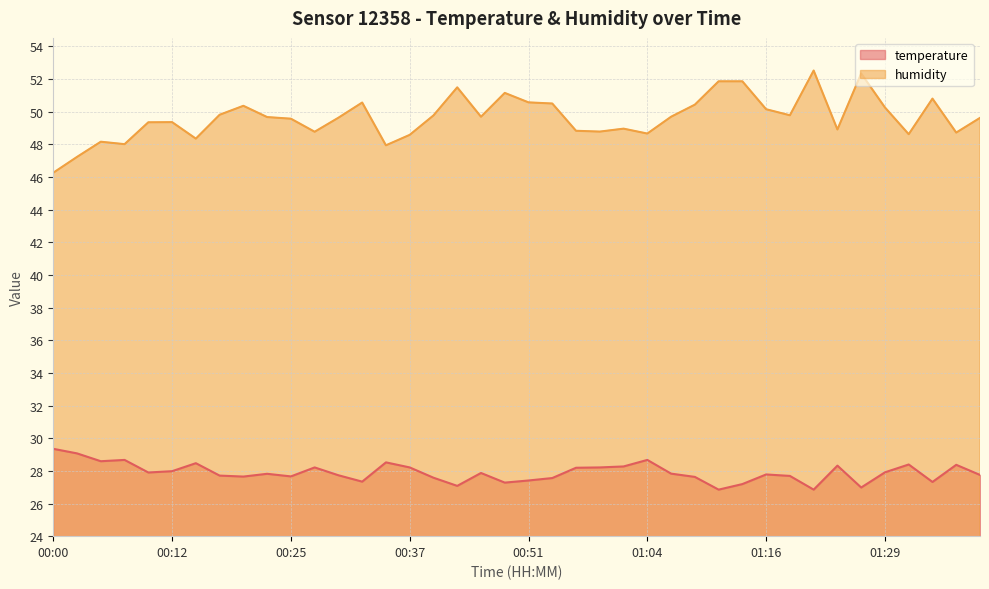

How many lines are shown in the chart?

2